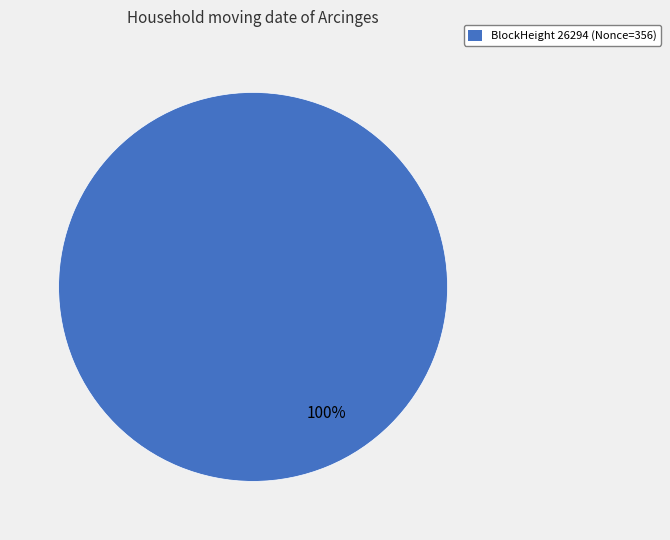

Count the number of slices in the pie.

1